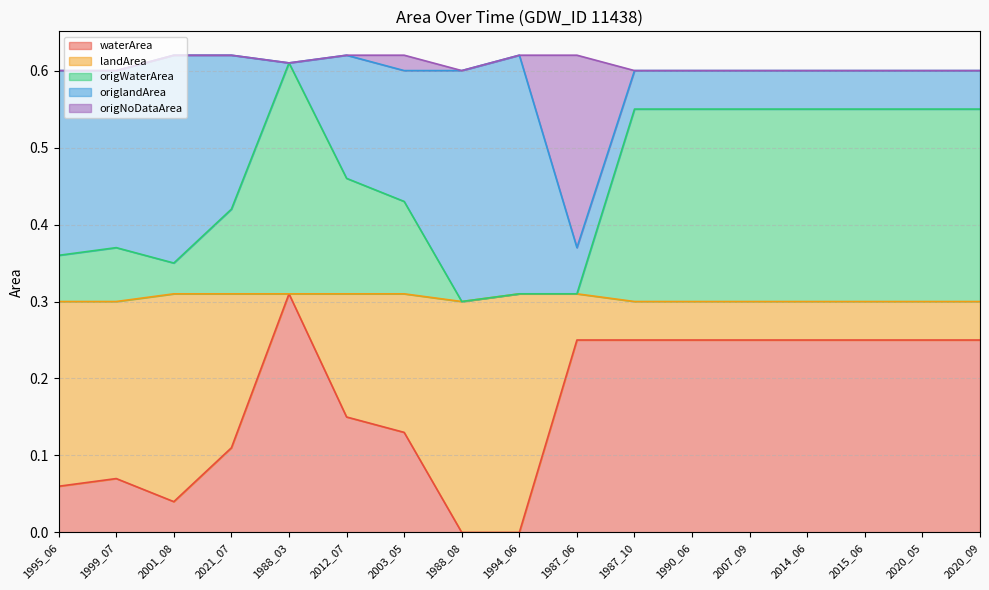

What is the greatest value displayed?

0.6